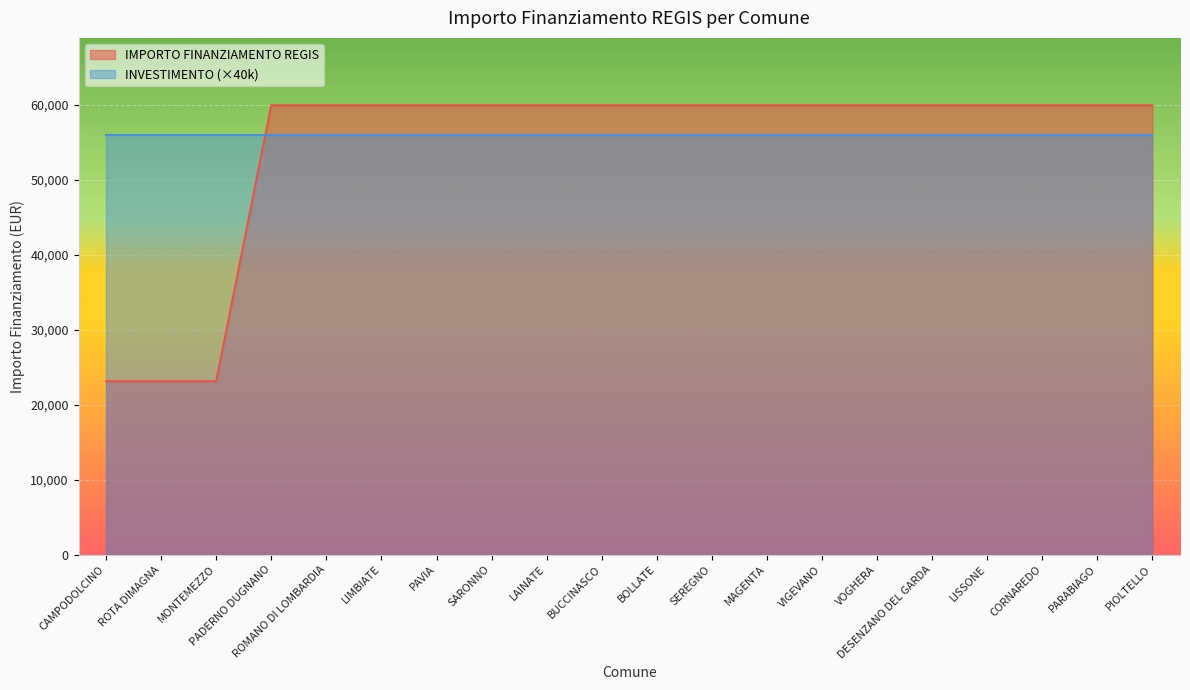

What is the value of the 12th point from the left?

59966